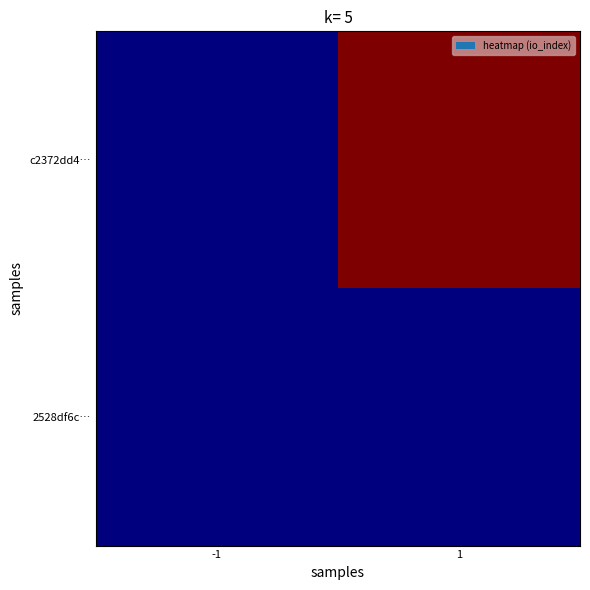

What is the total value across all series at 1?

41